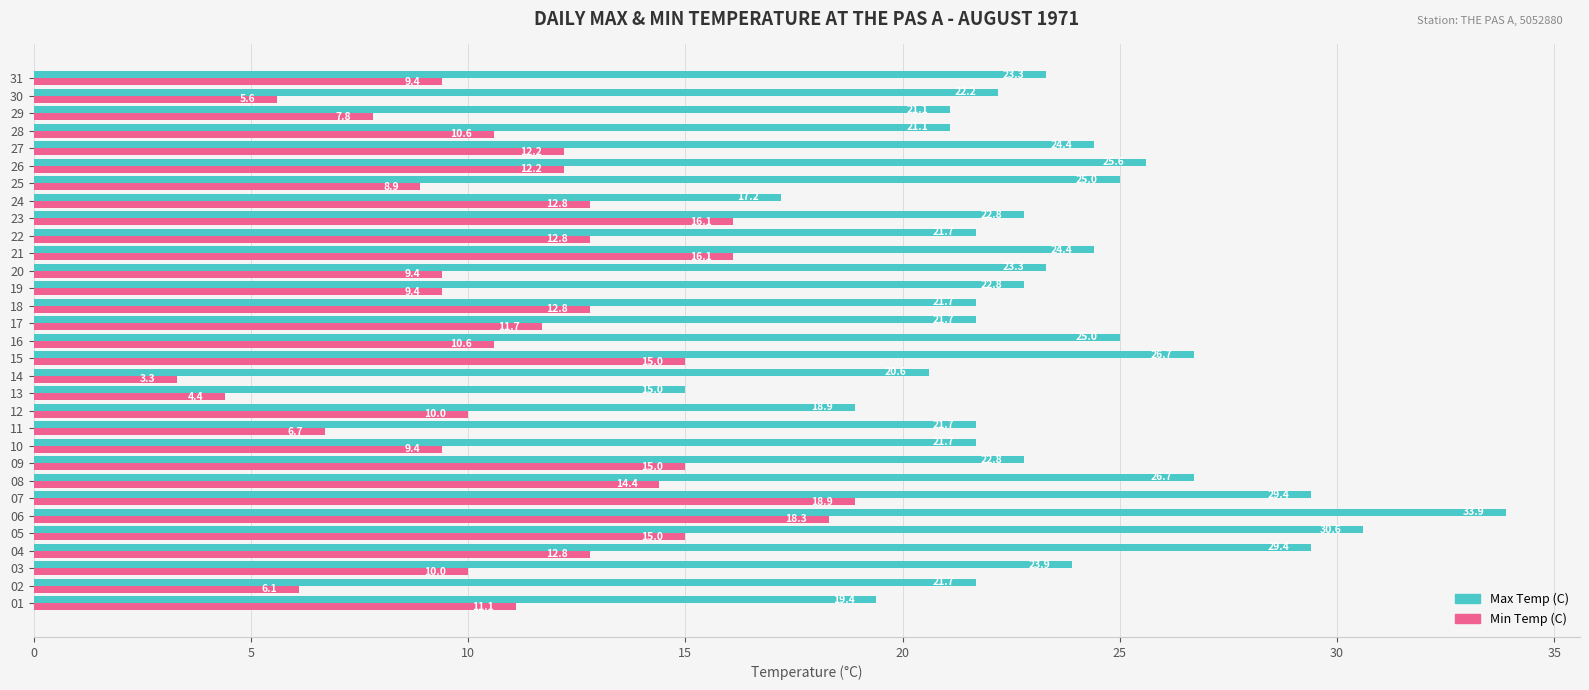

Which series changed the most between 09 and 29?

Min Temp (C)